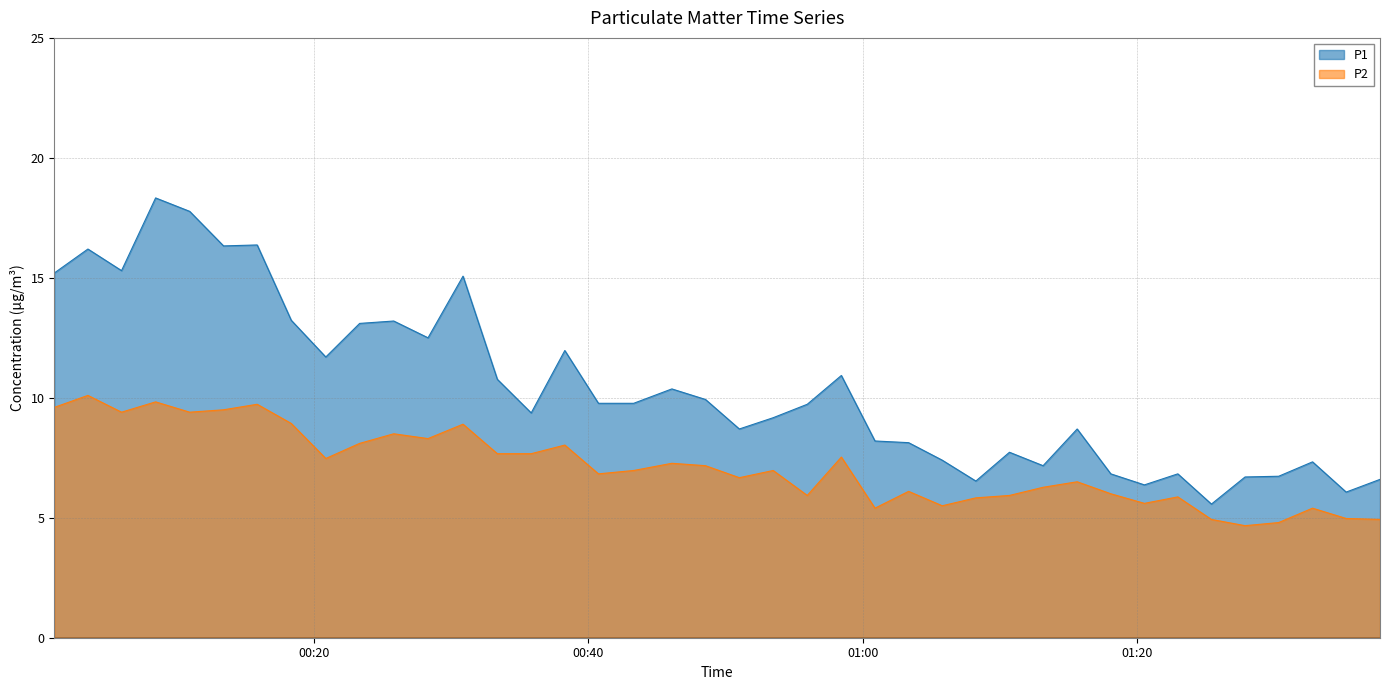

What is the sum of all P2 values?

285.2